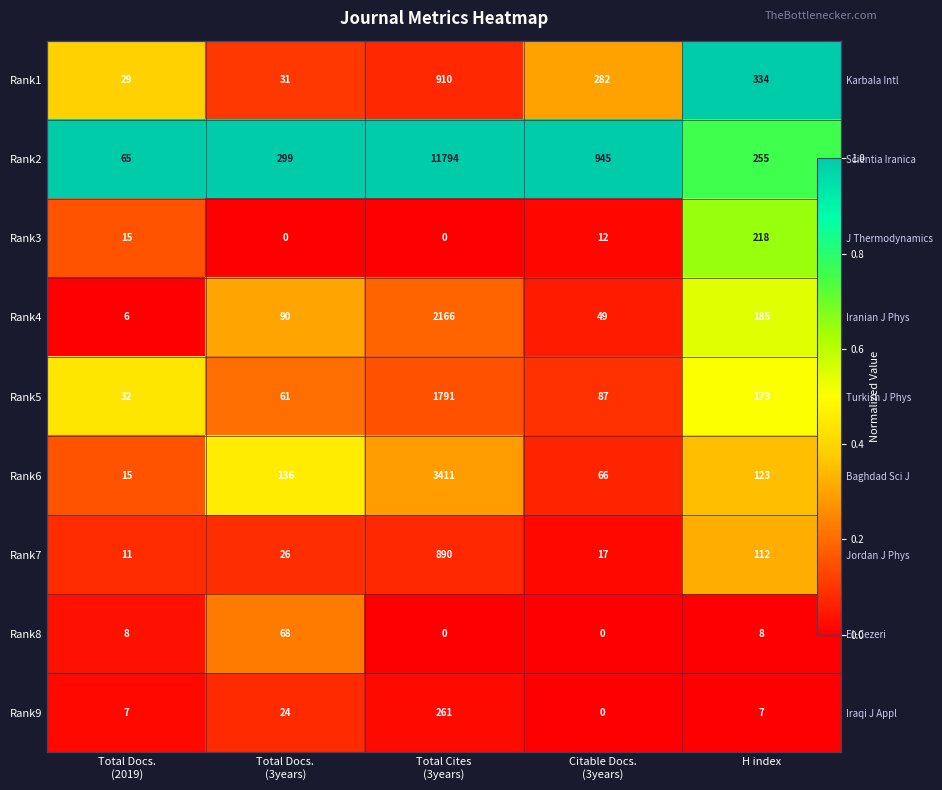

Rank the series at Total Cites (3years) from highest to lowest value.

Rank2, Rank6, Rank4, Rank5, Rank1, Rank7, Rank9, Rank3, Rank8